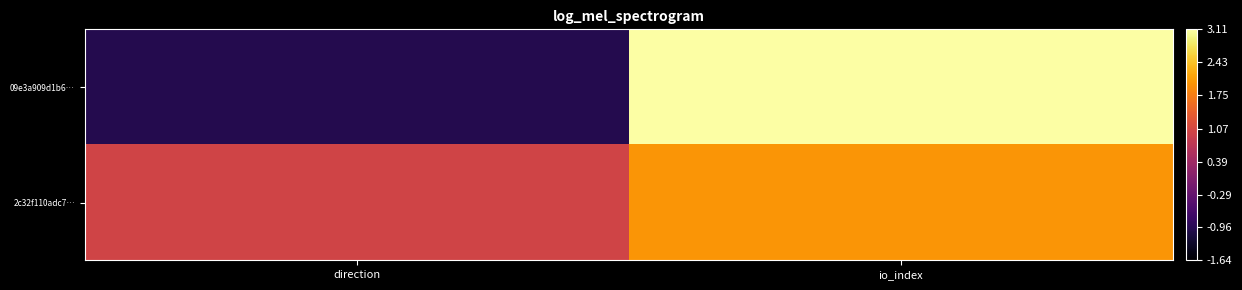

Which has a higher value, direction or io_index?

io_index